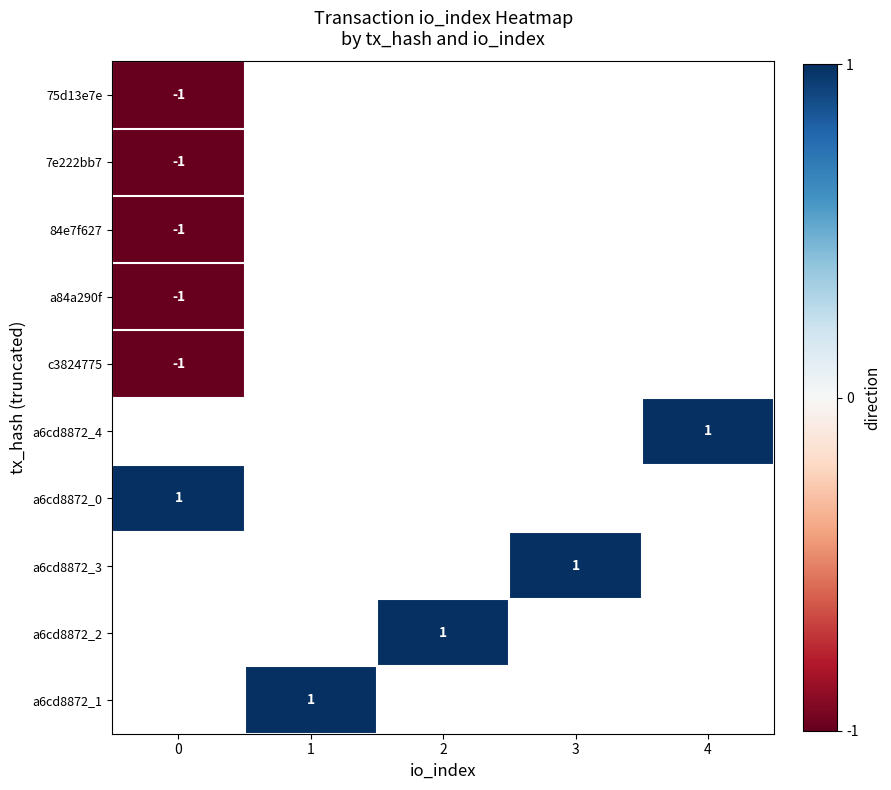

At how many categories does at least one series exceed 0?

5